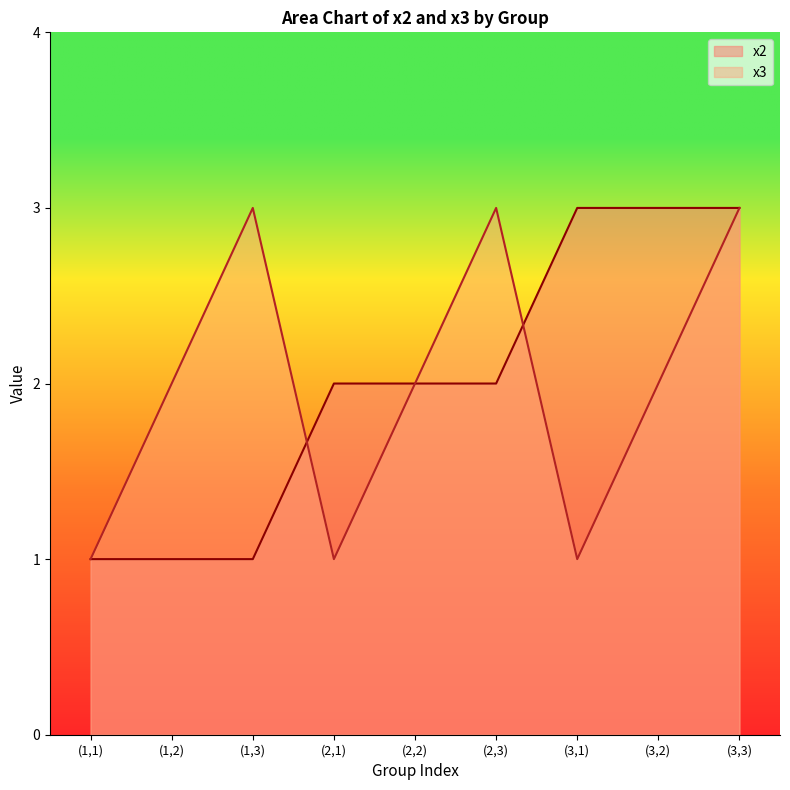

What is the value of the x2 point at the 4th from the left?

2